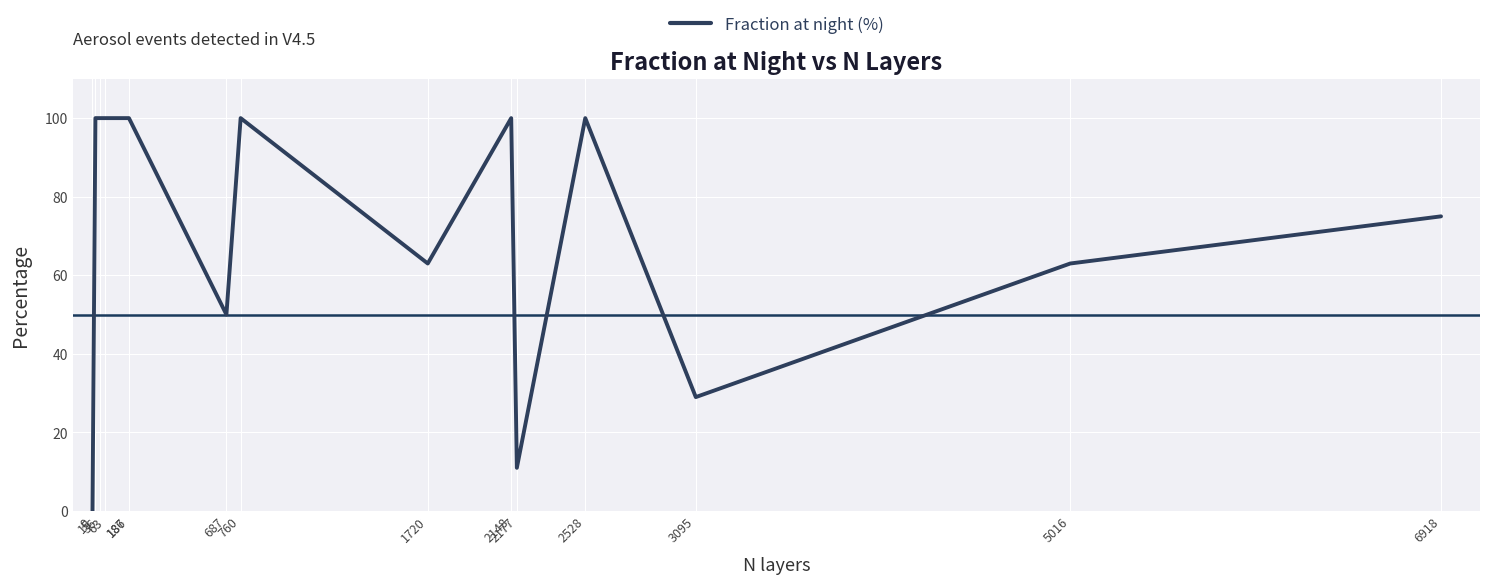

What is the approximate value at 36?

100